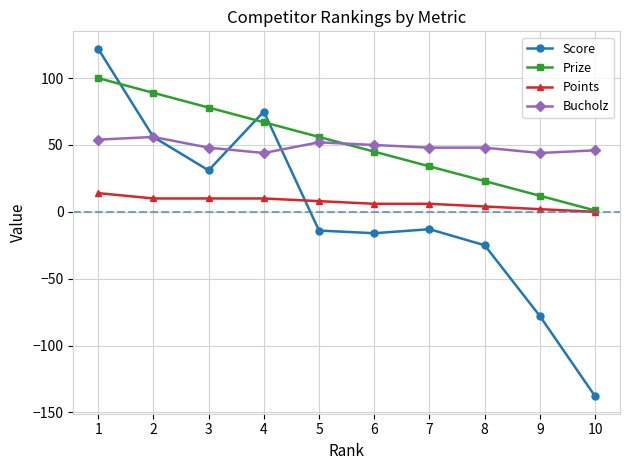

Where does the Points series first go above 8?

1